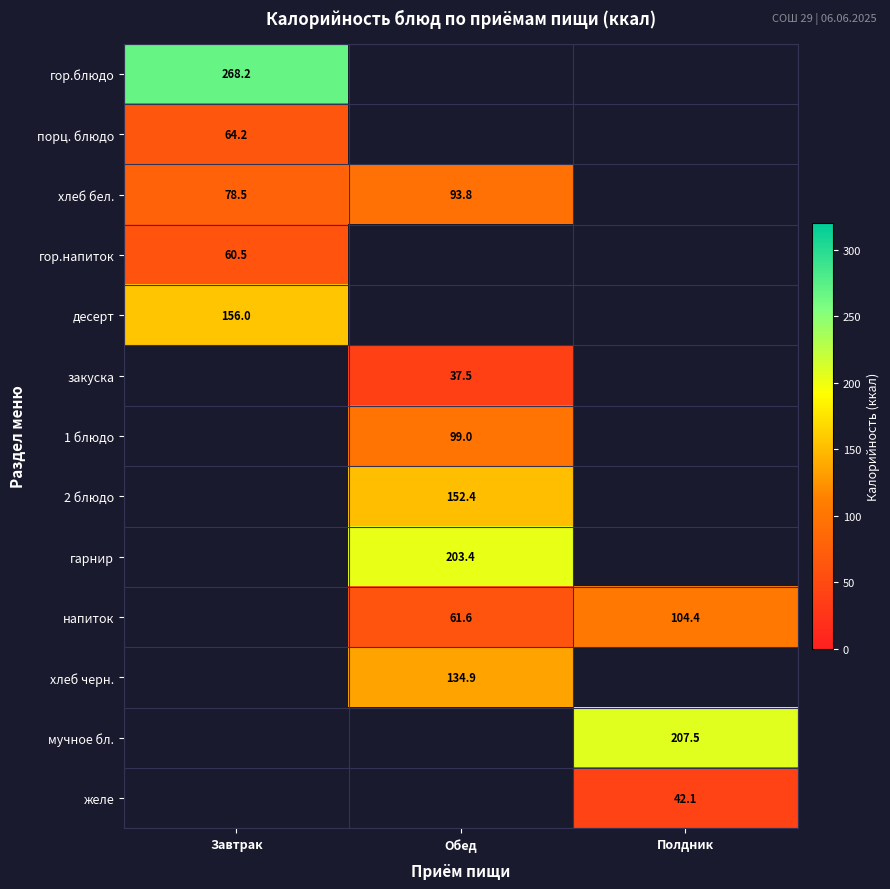

Count the number of data series in this chart.

13